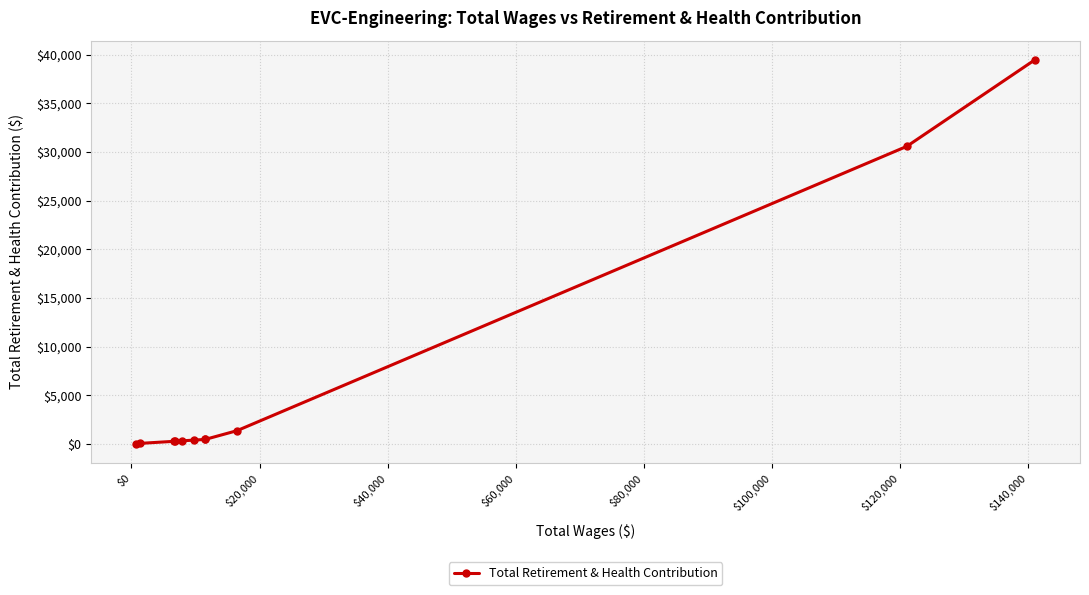

What is the maximum value shown in the chart?

39476